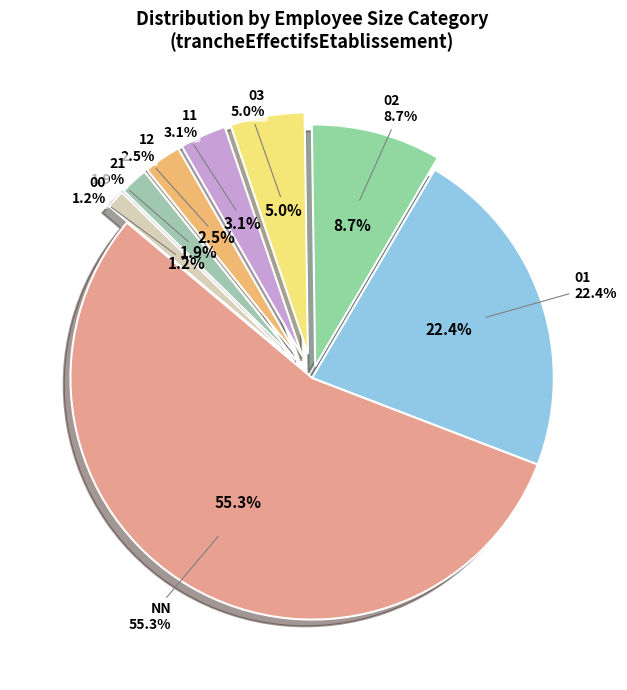

To the nearest percent, what is the average slice percentage?

12%